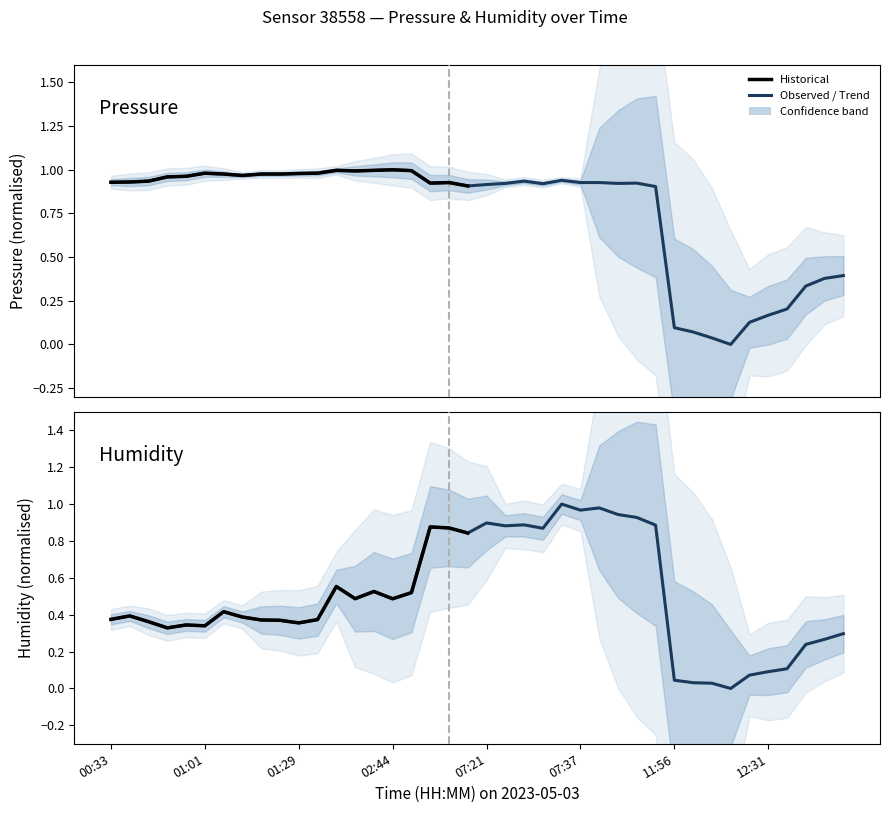

True or false: pressure has a value of 0.9 at 19.

True